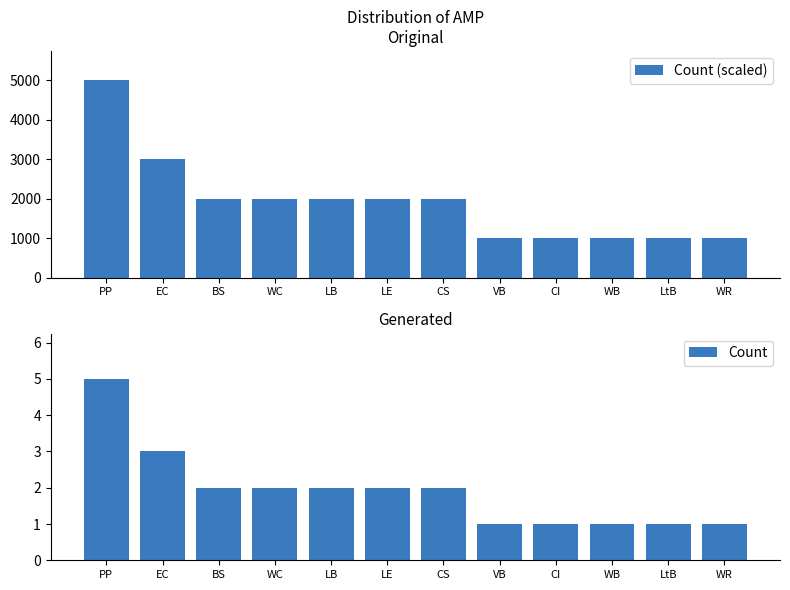

The Count (scaled) series shows 2000 at CS. True or false?

True